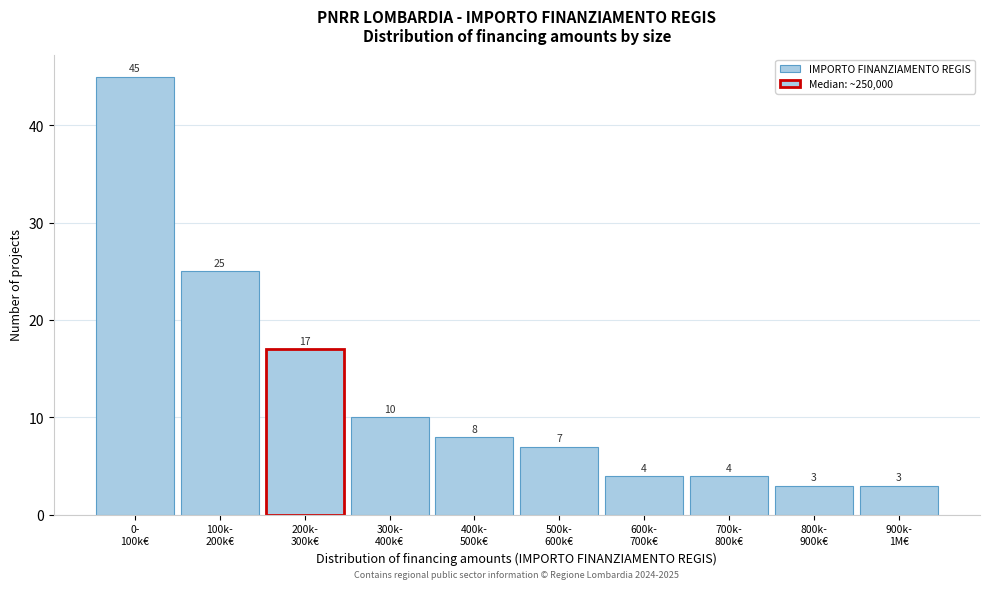

Reading left to right, list all the values displayed in this chart.

45	25	17	10	8	7	4	4	3	3